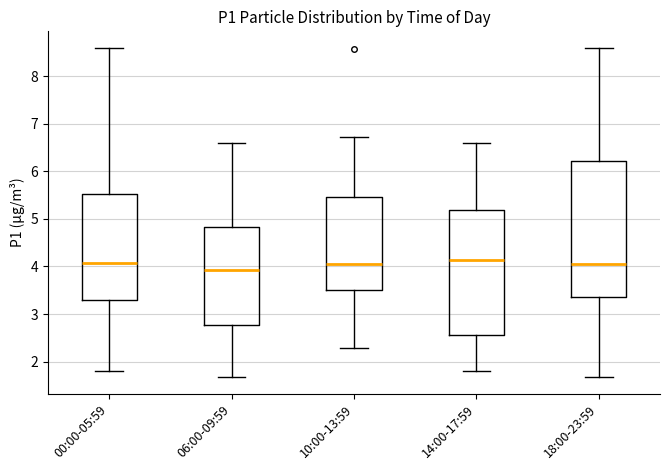

Reading left to right, read every box against the y-axis: the position of its median line, the range the box covers, and the ends of its whiskers. The values are not printed on the chart, so give them approximately, as read against the axis.

00:00-05:59: median 4.1, box 3.3 to 5.5, whiskers 1.8 to 8.6
06:00-09:59: median 3.9, box 2.8 to 4.8, whiskers 1.7 to 6.6
10:00-13:59: median 4.1, box 3.5 to 5.5, whiskers 2.3 to 6.7
14:00-17:59: median 4.1, box 2.6 to 5.2, whiskers 1.8 to 6.6
18:00-23:59: median 4.1, box 3.4 to 6.2, whiskers 1.7 to 8.6